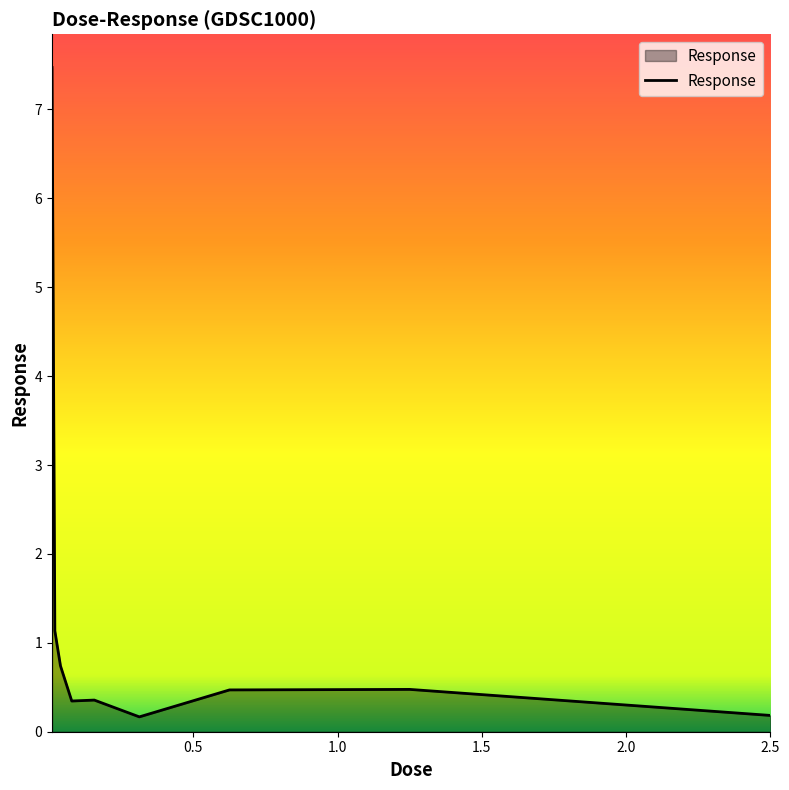

What is the difference between the maximum and minimum values?

7.3